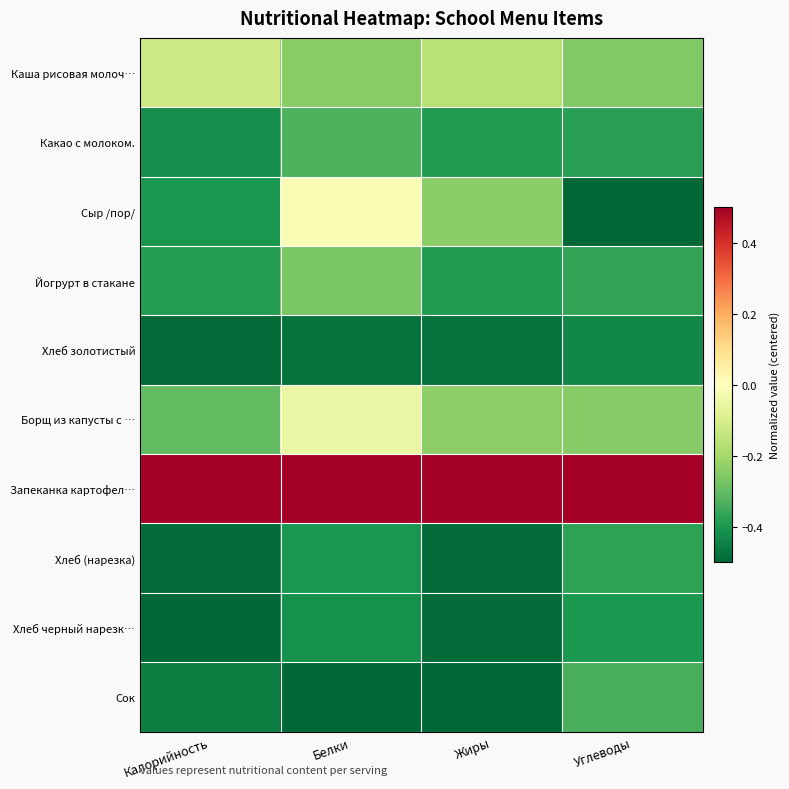

Which series changed the most between Калорийность and Жиры?

Сыр /пор/